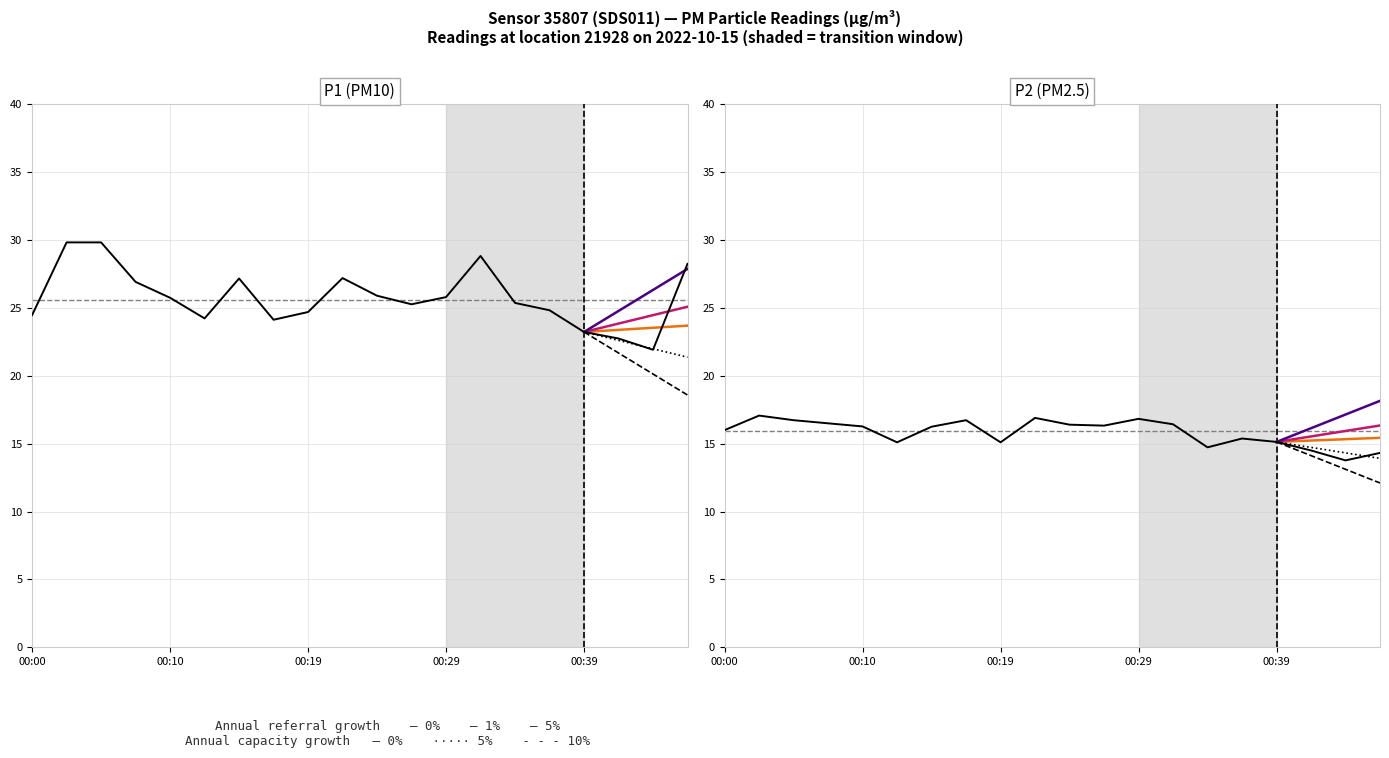

True or false: P2 and P1 intersect in this chart.

False